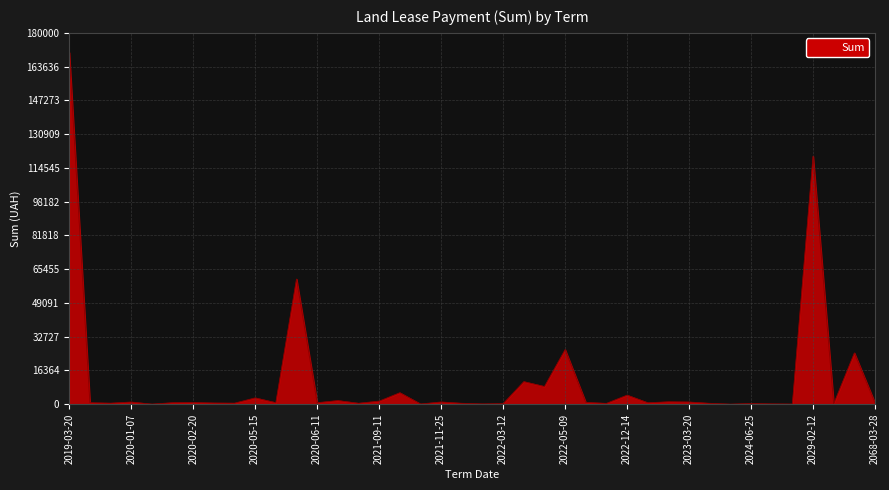

What is the difference between the maximum and minimum values?

170482.1